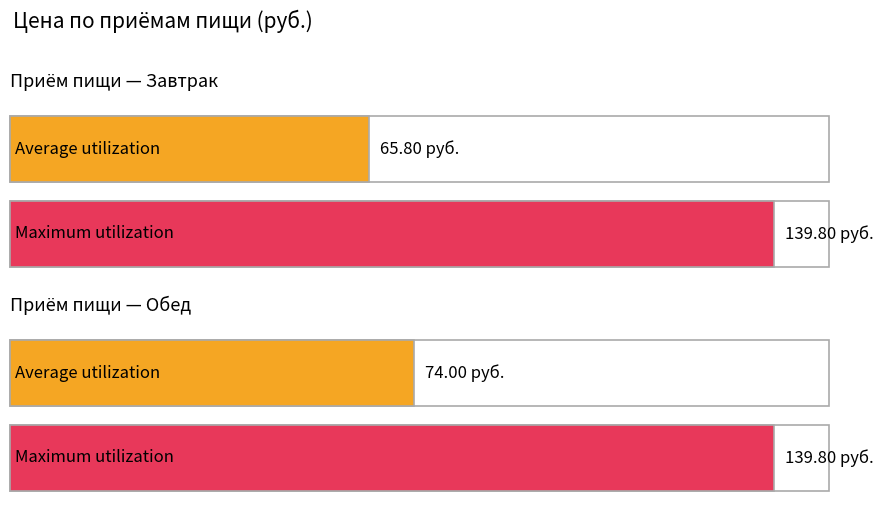

Reading left to right, list all the values displayed in this chart.

Average utilization: 65.8	74.0
Maximum utilization: 139.8	139.8